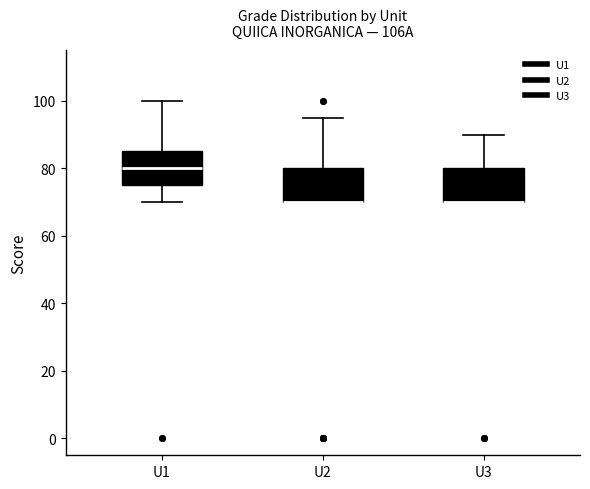

Reading left to right, transcribe this box plot: for each box, give where its median line is, the range the box spans, and where its two whiskers end, as read against the y-axis. The values are not printed on the chart, so give them approximately, as read against the axis.

U1: median 80, box 76 to 86, whiskers 70 to 100
U2: median 70 (drawn on the box's lower edge), box 70 to 80, whiskers 70 to 96
U3: median 70 (drawn on the box's lower edge), box 70 to 80, whiskers 70 to 90